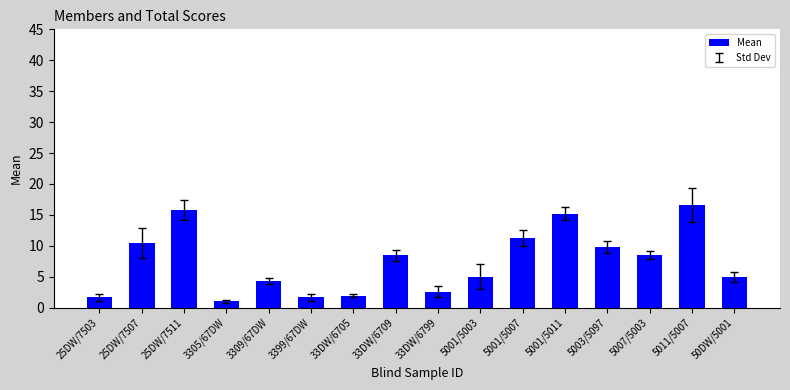

Which label corresponds to the largest value in the chart?

5011/5007